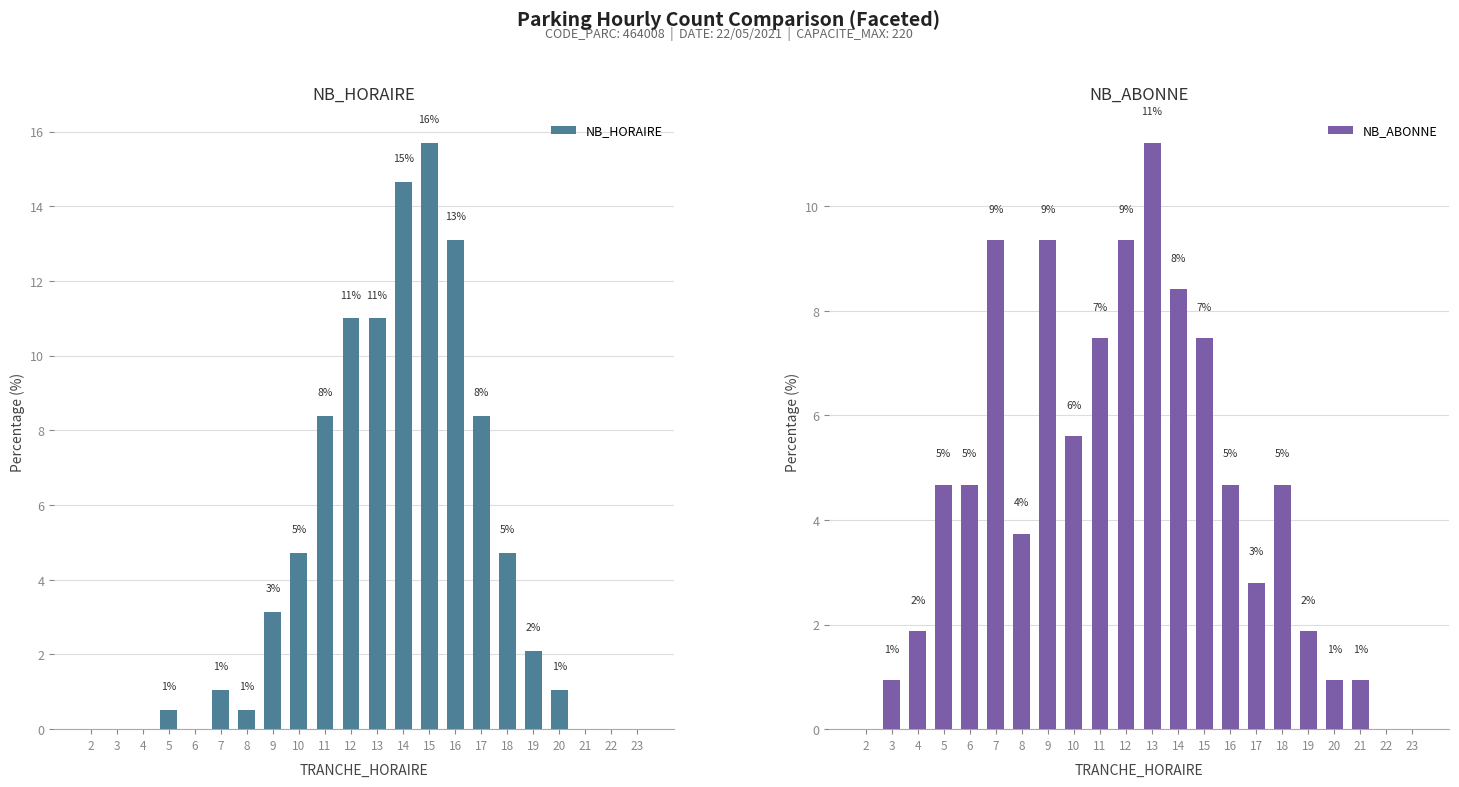

What is the spread (max minus min) of values at 19?

0.2